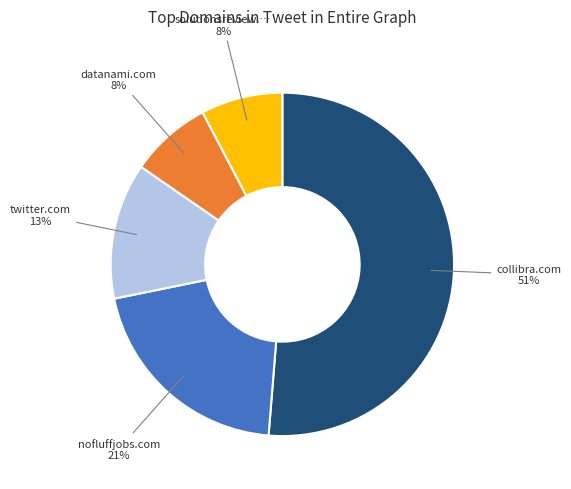

How many segments does this pie chart have?

5